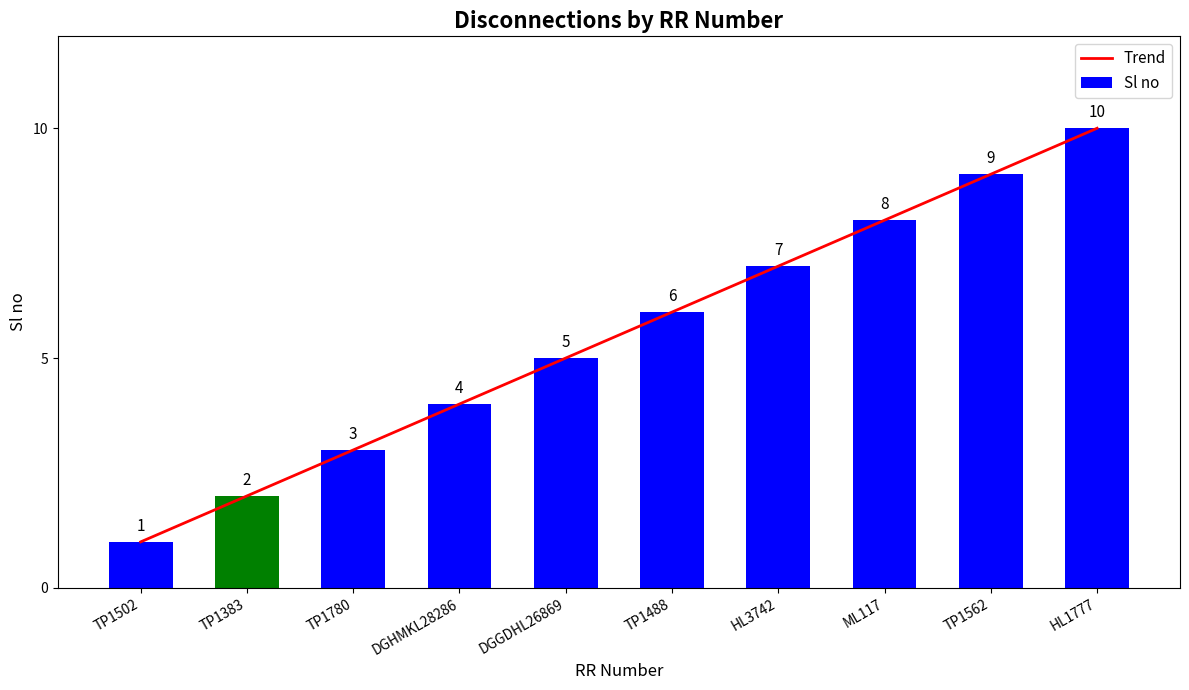

What is the average value of the Sl no series?

6